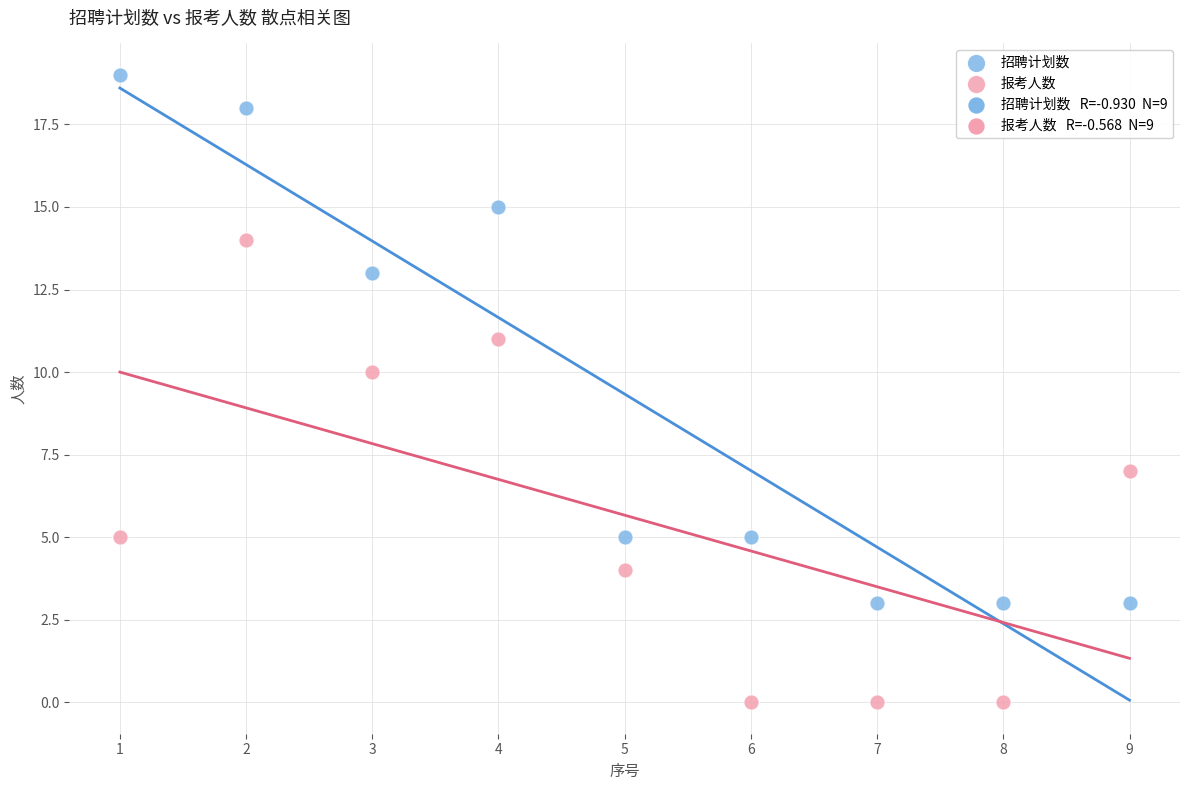

Which series has the largest Y range (max minus min)?

招聘计划数